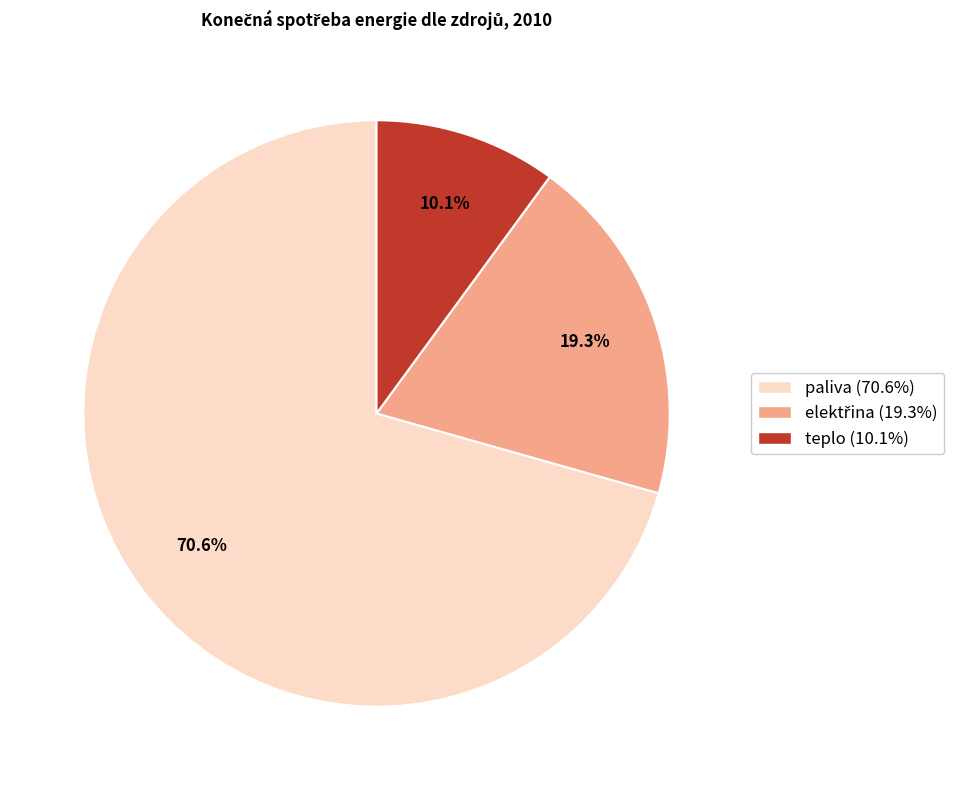

Does any single category account for the majority?

Yes